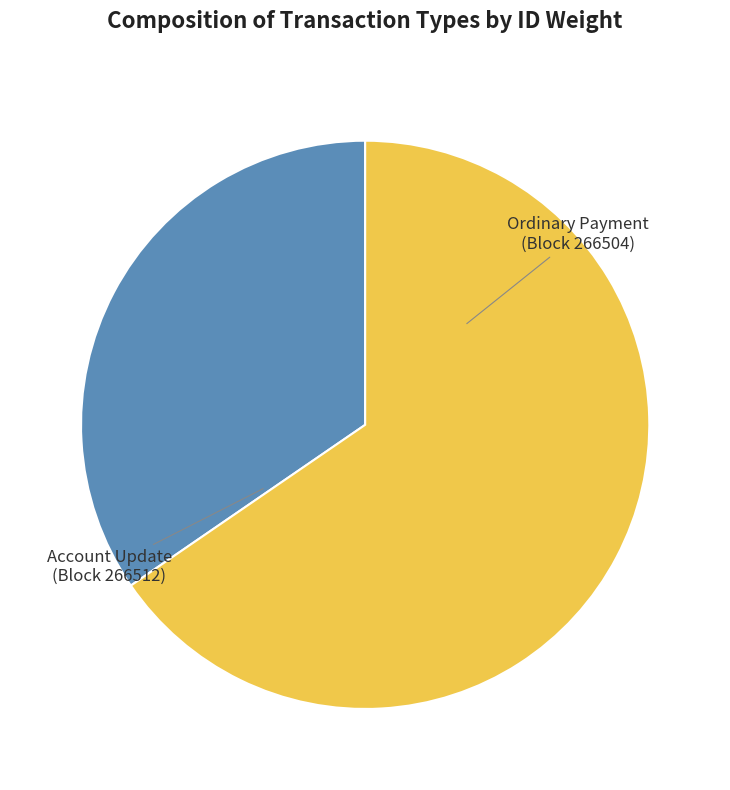

Does any single category account for the majority?

Yes